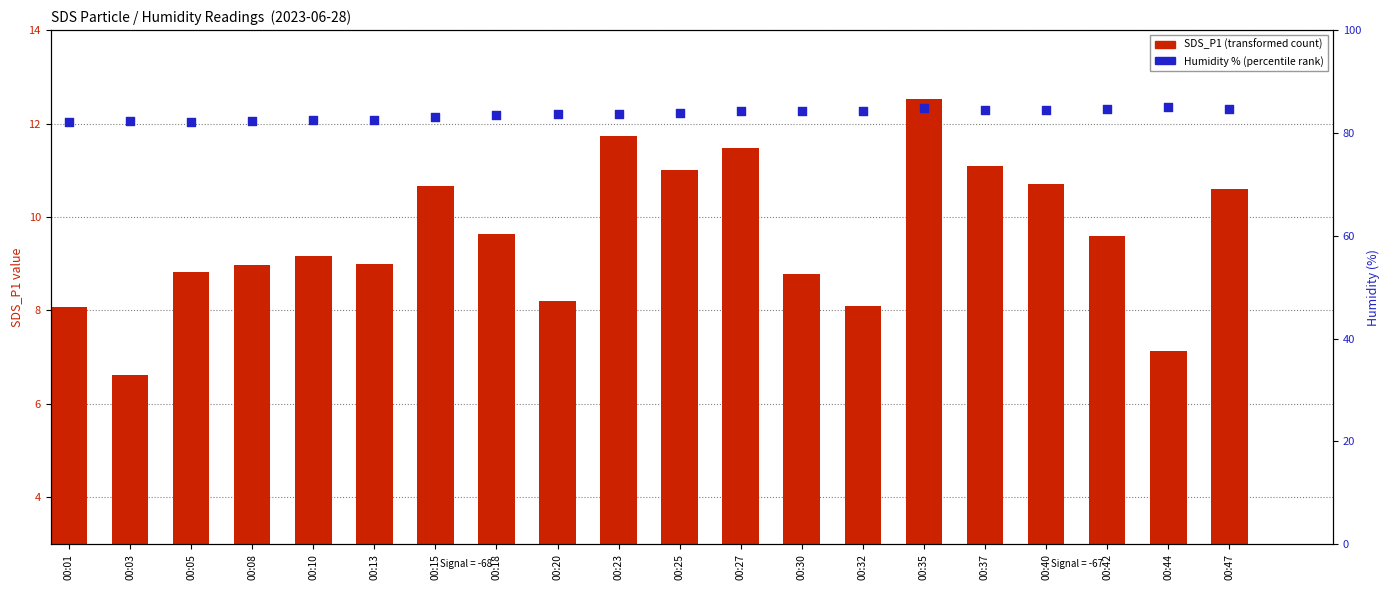

Is the value of SDS_P1 (transformed count) at 00:10 greater than the value of Humidity % (percentile rank) at 00:18?

No